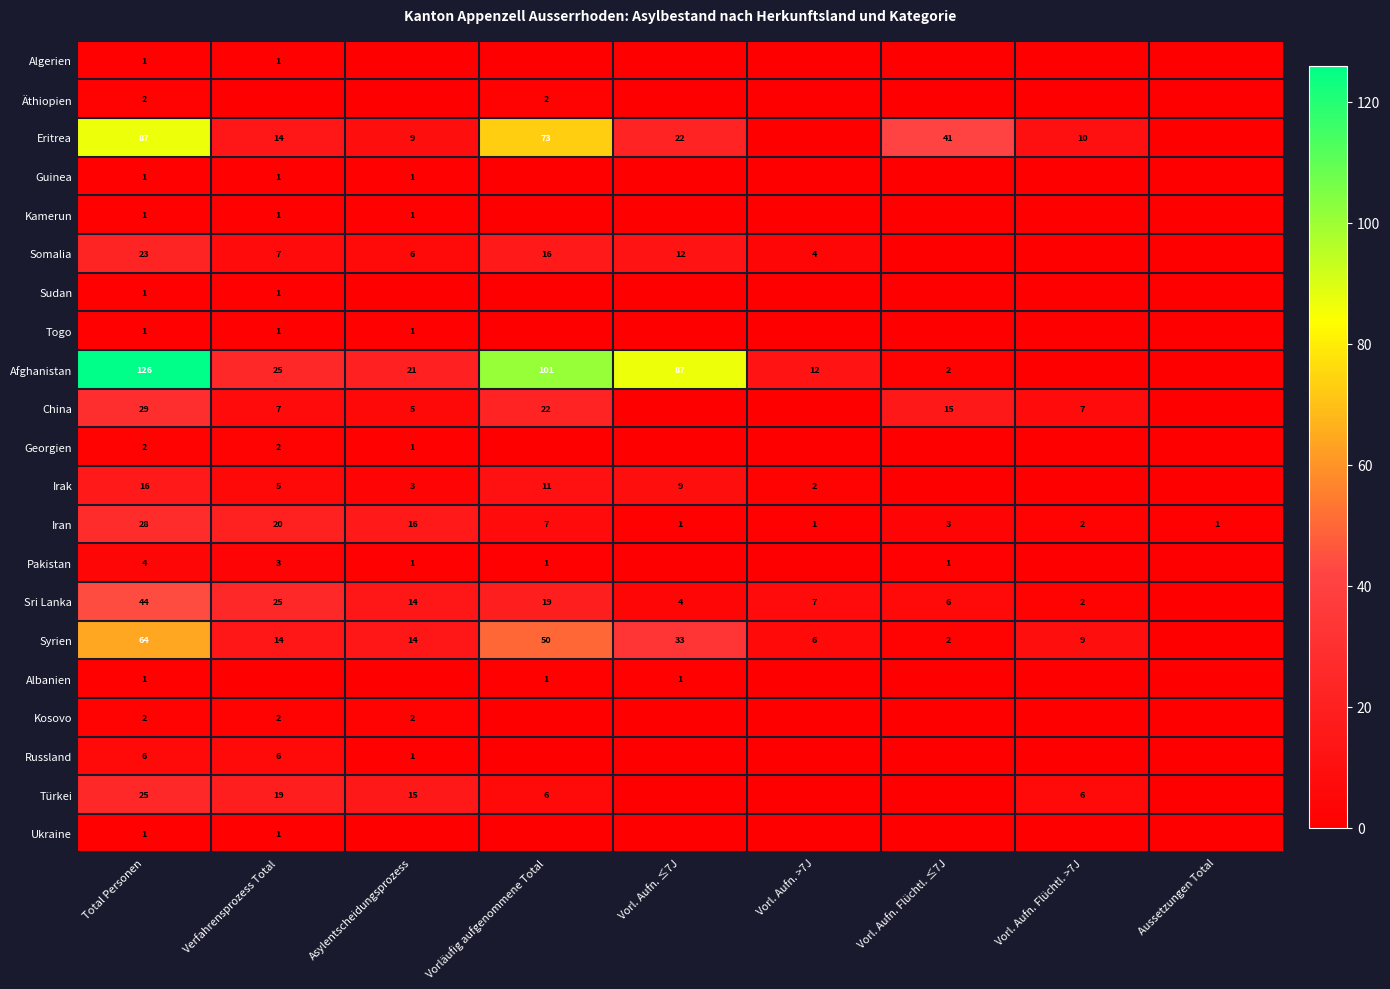

True or false: Georgien has a value of 1 at Asylentscheidungsprozess.

True